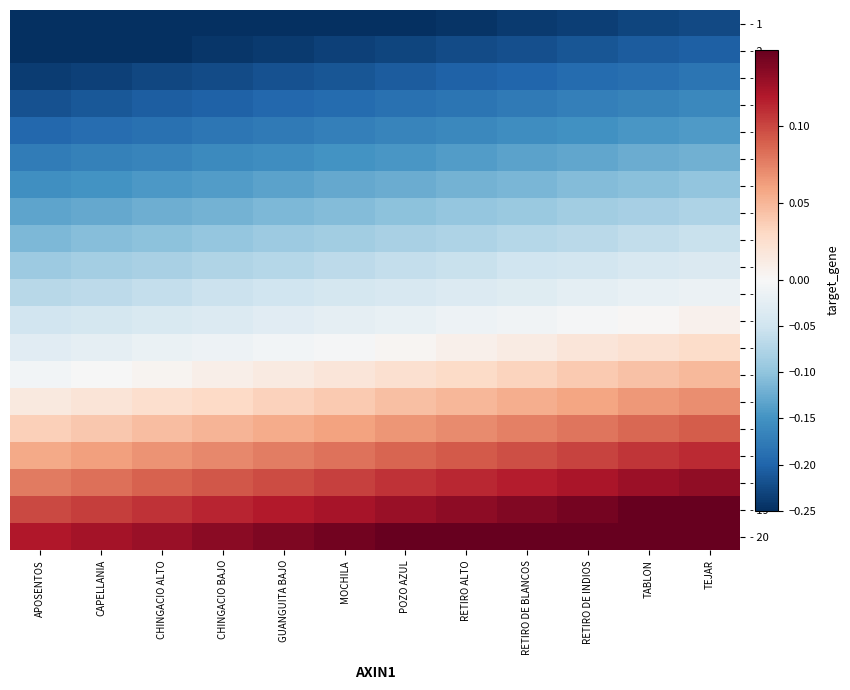

At which category does the chart reach its minimum across all series?

APOSENTOS